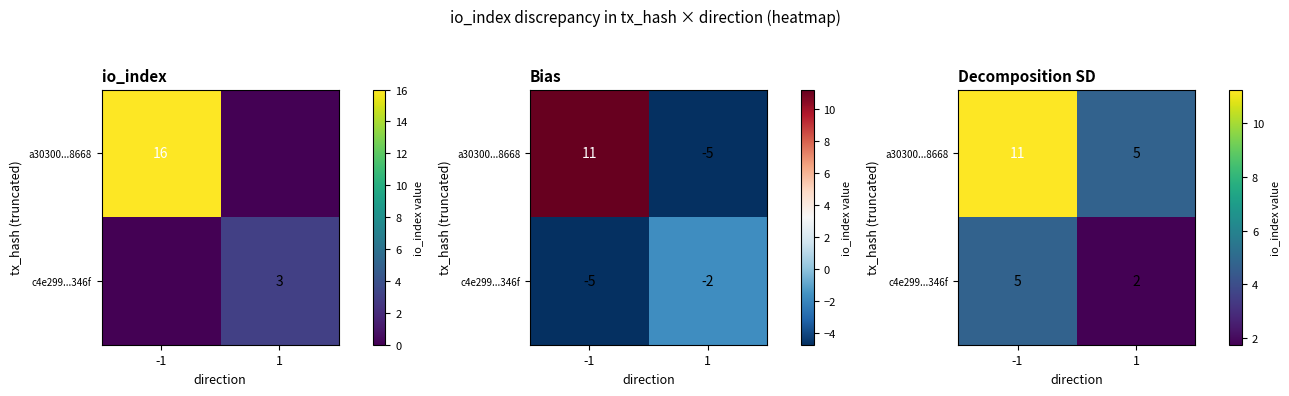

Is it true that a30300...8668 equals 11.2 at -1?

True